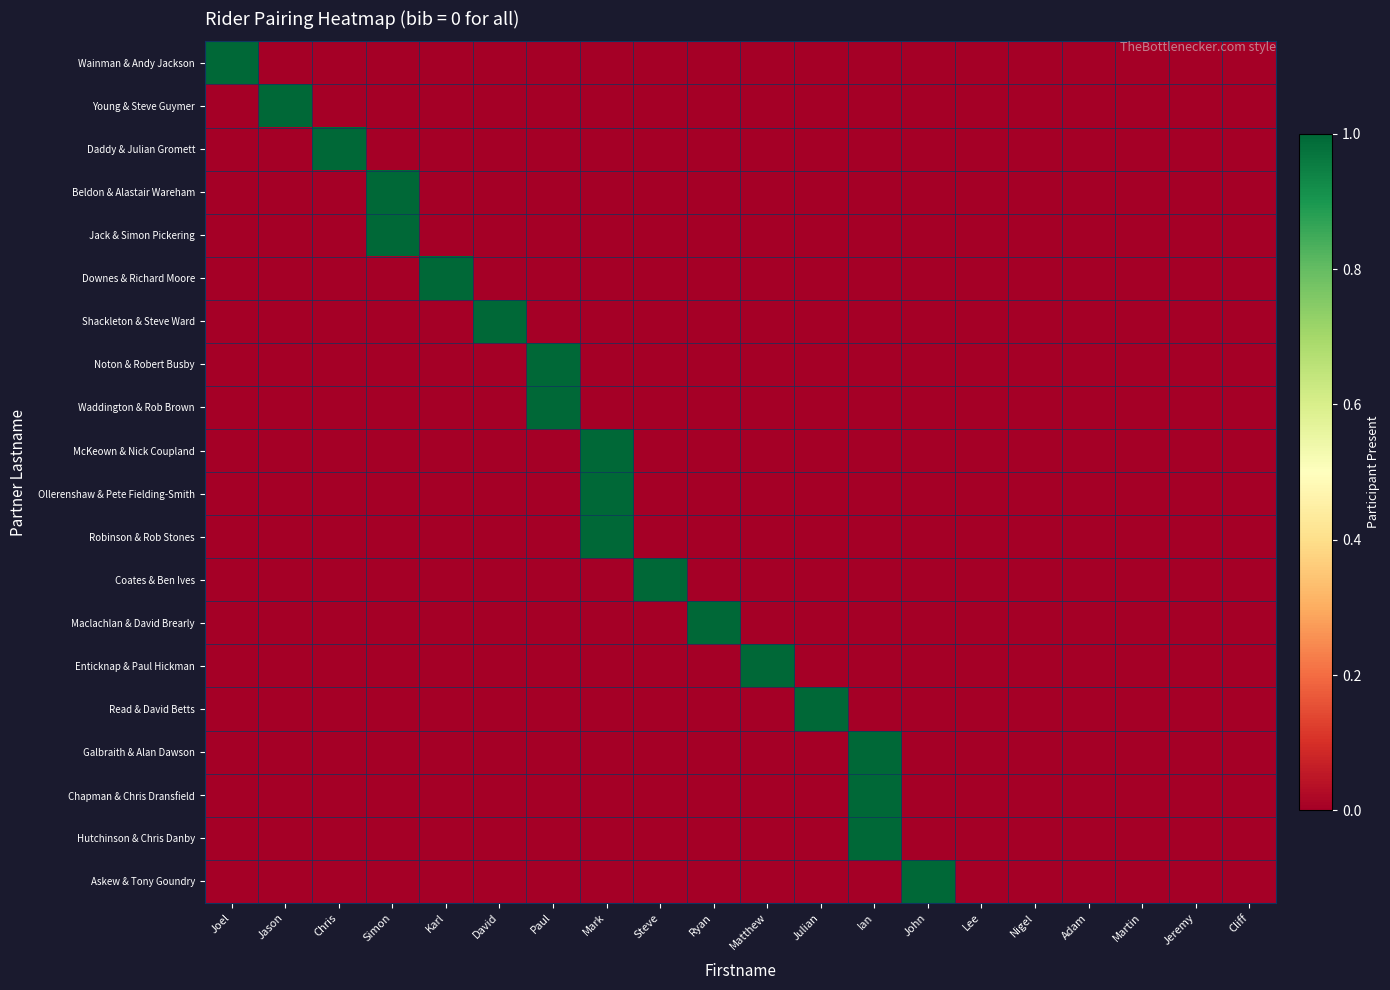

Reading right to left, list all the values displayed in this chart.

Wainman & Andy Jackson: Cliff=0	Jeremy=0	Martin=0	Adam=0	Nigel=0	Lee=0	John=0	Ian=0	Julian=0	Matthew=0	Ryan=0	Steve=0	Mark=0	Paul=0	David=0	Karl=0	Simon=0	Chris=0	Jason=0	Joel=1
Young & Steve Guymer: Cliff=0	Jeremy=0	Martin=0	Adam=0	Nigel=0	Lee=0	John=0	Ian=0	Julian=0	Matthew=0	Ryan=0	Steve=0	Mark=0	Paul=0	David=0	Karl=0	Simon=0	Chris=0	Jason=1	Joel=0
Daddy & Julian Gromett: Cliff=0	Jeremy=0	Martin=0	Adam=0	Nigel=0	Lee=0	John=0	Ian=0	Julian=0	Matthew=0	Ryan=0	Steve=0	Mark=0	Paul=0	David=0	Karl=0	Simon=0	Chris=1	Jason=0	Joel=0
Beldon & Alastair Wareham: Cliff=0	Jeremy=0	Martin=0	Adam=0	Nigel=0	Lee=0	John=0	Ian=0	Julian=0	Matthew=0	Ryan=0	Steve=0	Mark=0	Paul=0	David=0	Karl=0	Simon=1	Chris=0	Jason=0	Joel=0
Jack & Simon Pickering: Cliff=0	Jeremy=0	Martin=0	Adam=0	Nigel=0	Lee=0	John=0	Ian=0	Julian=0	Matthew=0	Ryan=0	Steve=0	Mark=0	Paul=0	David=0	Karl=0	Simon=1	Chris=0	Jason=0	Joel=0
Downes & Richard Moore: Cliff=0	Jeremy=0	Martin=0	Adam=0	Nigel=0	Lee=0	John=0	Ian=0	Julian=0	Matthew=0	Ryan=0	Steve=0	Mark=0	Paul=0	David=0	Karl=1	Simon=0	Chris=0	Jason=0	Joel=0
Shackleton & Steve Ward: Cliff=0	Jeremy=0	Martin=0	Adam=0	Nigel=0	Lee=0	John=0	Ian=0	Julian=0	Matthew=0	Ryan=0	Steve=0	Mark=0	Paul=0	David=1	Karl=0	Simon=0	Chris=0	Jason=0	Joel=0
Noton & Robert Busby: Cliff=0	Jeremy=0	Martin=0	Adam=0	Nigel=0	Lee=0	John=0	Ian=0	Julian=0	Matthew=0	Ryan=0	Steve=0	Mark=0	Paul=1	David=0	Karl=0	Simon=0	Chris=0	Jason=0	Joel=0
Waddington & Rob Brown: Cliff=0	Jeremy=0	Martin=0	Adam=0	Nigel=0	Lee=0	John=0	Ian=0	Julian=0	Matthew=0	Ryan=0	Steve=0	Mark=0	Paul=1	David=0	Karl=0	Simon=0	Chris=0	Jason=0	Joel=0
McKeown & Nick Coupland: Cliff=0	Jeremy=0	Martin=0	Adam=0	Nigel=0	Lee=0	John=0	Ian=0	Julian=0	Matthew=0	Ryan=0	Steve=0	Mark=1	Paul=0	David=0	Karl=0	Simon=0	Chris=0	Jason=0	Joel=0
Ollerenshaw & Pete Fielding-Smith: Cliff=0	Jeremy=0	Martin=0	Adam=0	Nigel=0	Lee=0	John=0	Ian=0	Julian=0	Matthew=0	Ryan=0	Steve=0	Mark=1	Paul=0	David=0	Karl=0	Simon=0	Chris=0	Jason=0	Joel=0
Robinson & Rob Stones: Cliff=0	Jeremy=0	Martin=0	Adam=0	Nigel=0	Lee=0	John=0	Ian=0	Julian=0	Matthew=0	Ryan=0	Steve=0	Mark=1	Paul=0	David=0	Karl=0	Simon=0	Chris=0	Jason=0	Joel=0
Coates & Ben Ives: Cliff=0	Jeremy=0	Martin=0	Adam=0	Nigel=0	Lee=0	John=0	Ian=0	Julian=0	Matthew=0	Ryan=0	Steve=1	Mark=0	Paul=0	David=0	Karl=0	Simon=0	Chris=0	Jason=0	Joel=0
Maclachlan & David Brearly: Cliff=0	Jeremy=0	Martin=0	Adam=0	Nigel=0	Lee=0	John=0	Ian=0	Julian=0	Matthew=0	Ryan=1	Steve=0	Mark=0	Paul=0	David=0	Karl=0	Simon=0	Chris=0	Jason=0	Joel=0
Enticknap & Paul Hickman: Cliff=0	Jeremy=0	Martin=0	Adam=0	Nigel=0	Lee=0	John=0	Ian=0	Julian=0	Matthew=1	Ryan=0	Steve=0	Mark=0	Paul=0	David=0	Karl=0	Simon=0	Chris=0	Jason=0	Joel=0
Read & David Betts: Cliff=0	Jeremy=0	Martin=0	Adam=0	Nigel=0	Lee=0	John=0	Ian=0	Julian=1	Matthew=0	Ryan=0	Steve=0	Mark=0	Paul=0	David=0	Karl=0	Simon=0	Chris=0	Jason=0	Joel=0
Galbraith & Alan Dawson: Cliff=0	Jeremy=0	Martin=0	Adam=0	Nigel=0	Lee=0	John=0	Ian=1	Julian=0	Matthew=0	Ryan=0	Steve=0	Mark=0	Paul=0	David=0	Karl=0	Simon=0	Chris=0	Jason=0	Joel=0
Chapman & Chris Dransfield: Cliff=0	Jeremy=0	Martin=0	Adam=0	Nigel=0	Lee=0	John=0	Ian=1	Julian=0	Matthew=0	Ryan=0	Steve=0	Mark=0	Paul=0	David=0	Karl=0	Simon=0	Chris=0	Jason=0	Joel=0
Hutchinson & Chris Danby: Cliff=0	Jeremy=0	Martin=0	Adam=0	Nigel=0	Lee=0	John=0	Ian=1	Julian=0	Matthew=0	Ryan=0	Steve=0	Mark=0	Paul=0	David=0	Karl=0	Simon=0	Chris=0	Jason=0	Joel=0
Askew & Tony Goundry: Cliff=0	Jeremy=0	Martin=0	Adam=0	Nigel=0	Lee=0	John=1	Ian=0	Julian=0	Matthew=0	Ryan=0	Steve=0	Mark=0	Paul=0	David=0	Karl=0	Simon=0	Chris=0	Jason=0	Joel=0